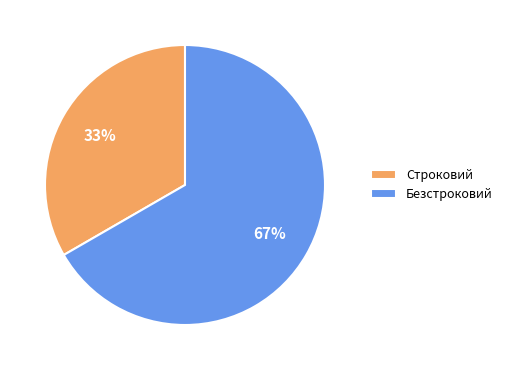

Is Строковий the majority of the pie?

No